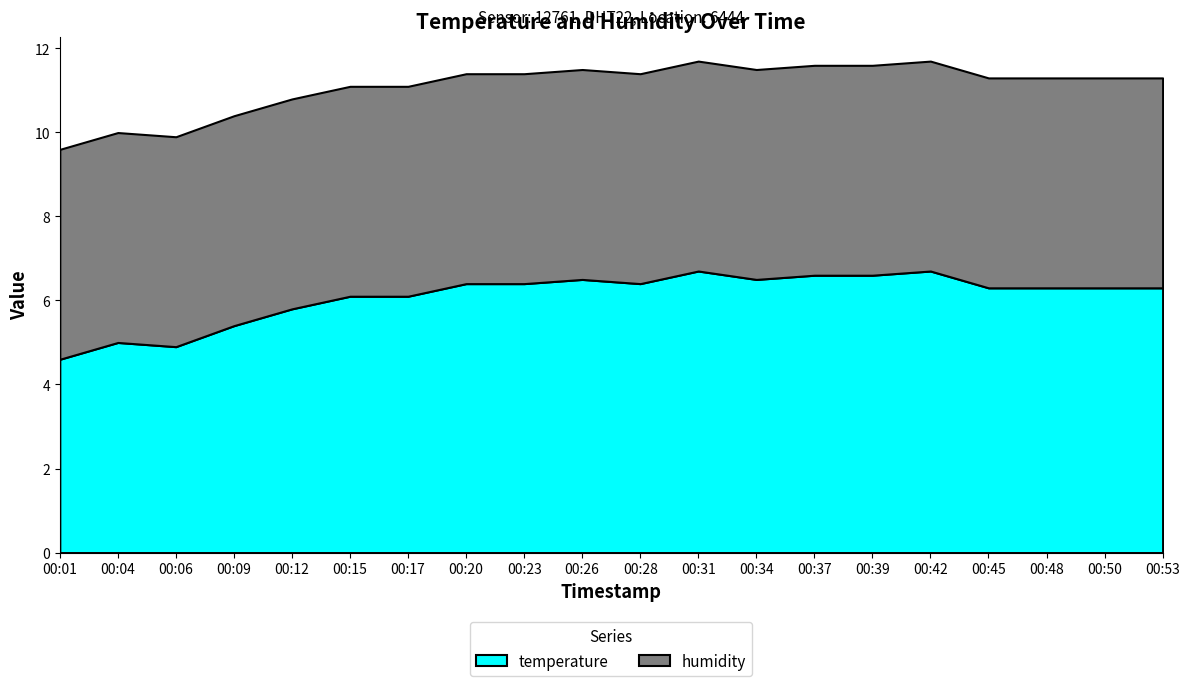

What is the total value across all series at 00:15?

11.1